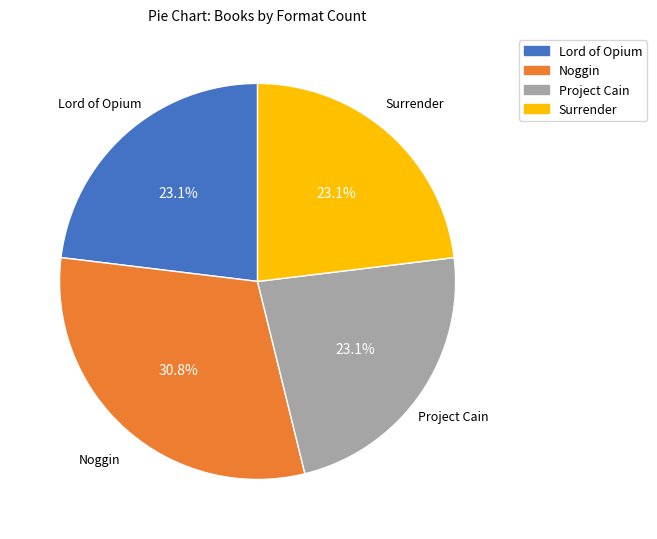

True or false: Surrender accounts for 23% of the total.

True